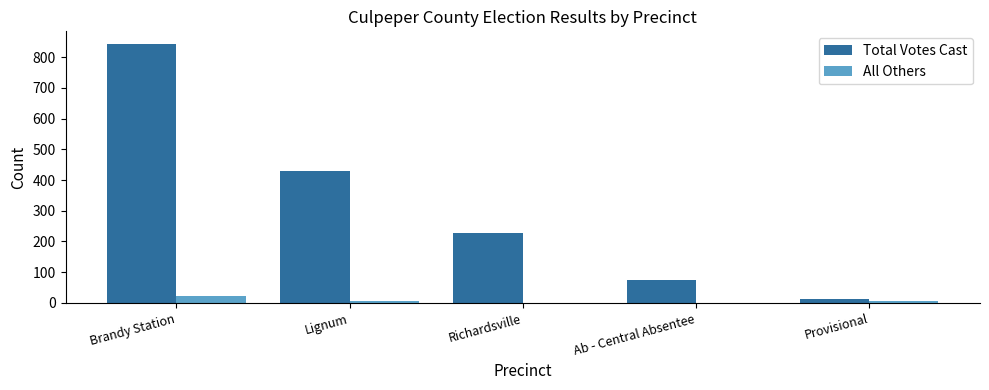

Which series has the largest total across all categories?

Total Votes Cast